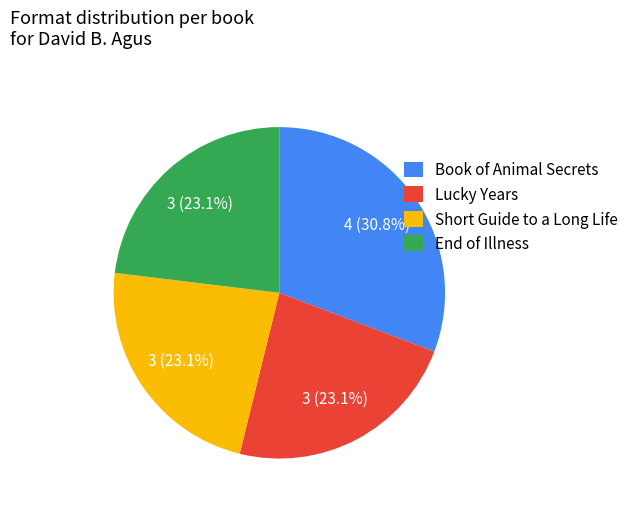

To the nearest percent, what is the difference between the largest and smallest slice percentages?

8%